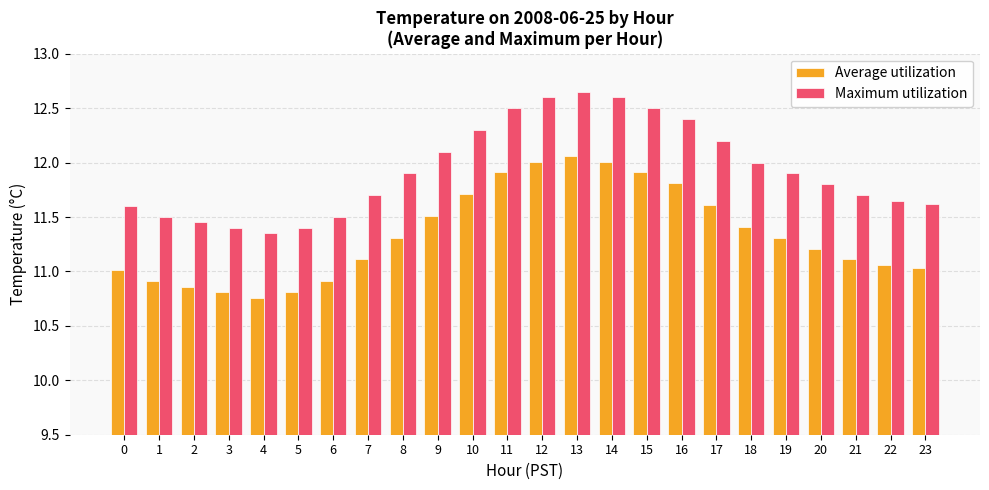

What is the difference between the Maximum utilization values at 12 and 23?

1.0